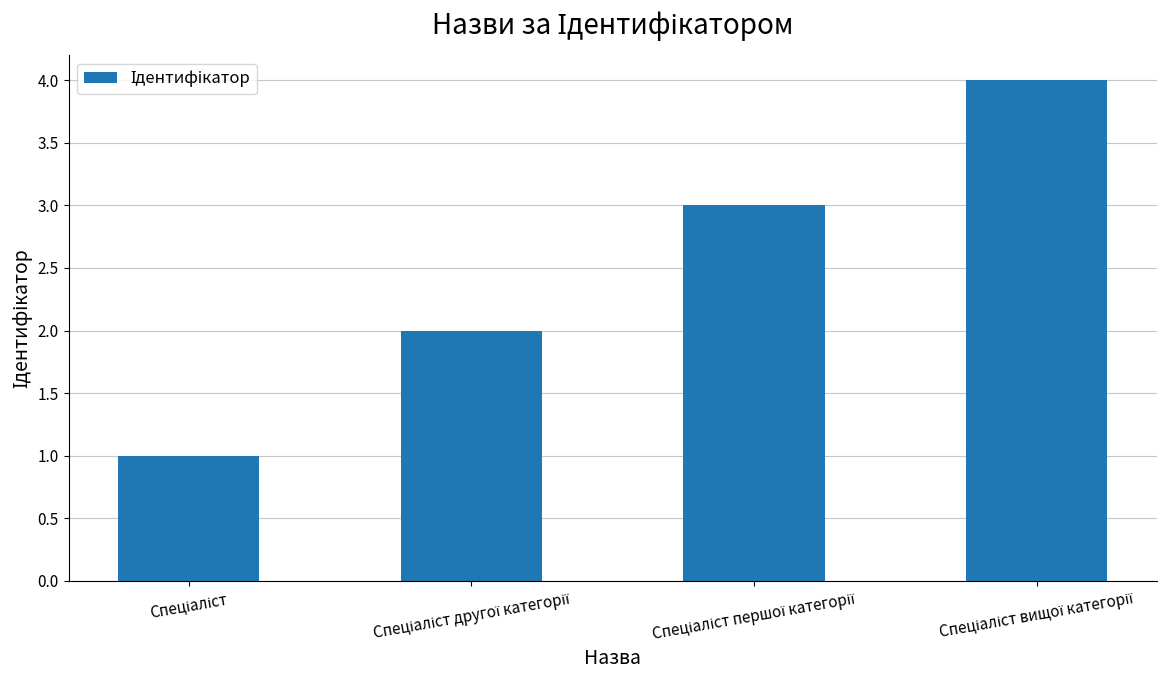

What is the difference between the maximum and minimum values?

3